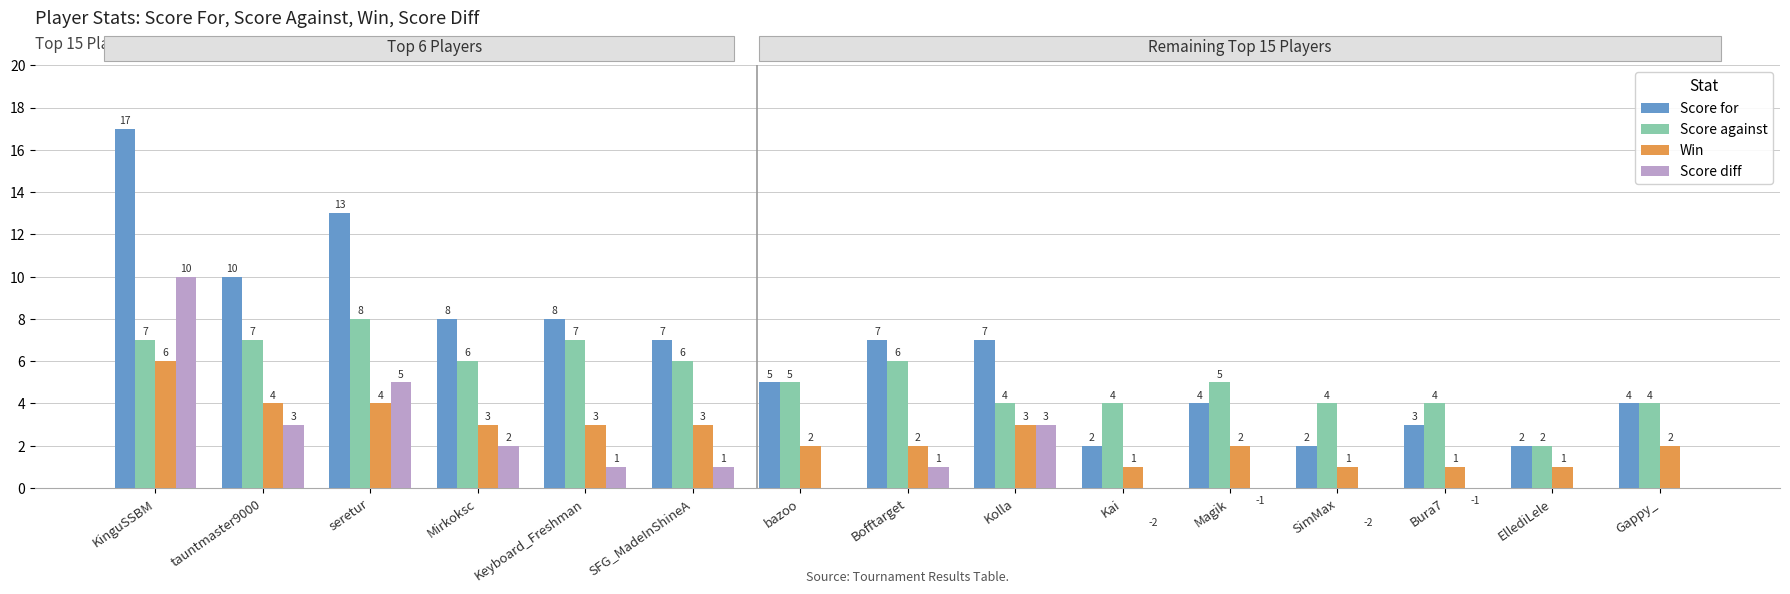

Reading left to right, list all the values displayed in this chart.

Score for: 17	10	13	8	8	7	5	7	7	2	4	2	3	2	4
Score against: 7	7	8	6	7	6	5	6	4	4	5	4	4	2	4
Win: 6	4	4	3	3	3	2	2	3	1	2	1	1	1	2
Score diff: 10	3	5	2	1	1	0	1	3	-2	-1	-2	-1	0	0